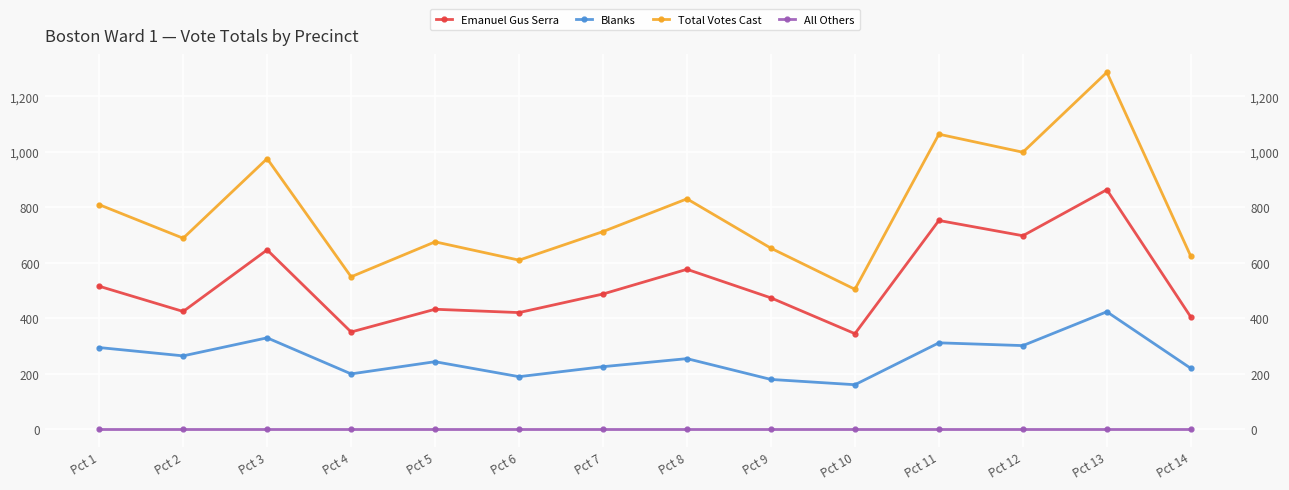

Rank the series by their average value, from lowest to highest.

All Others, Blanks, Emanuel Gus Serra, Total Votes Cast